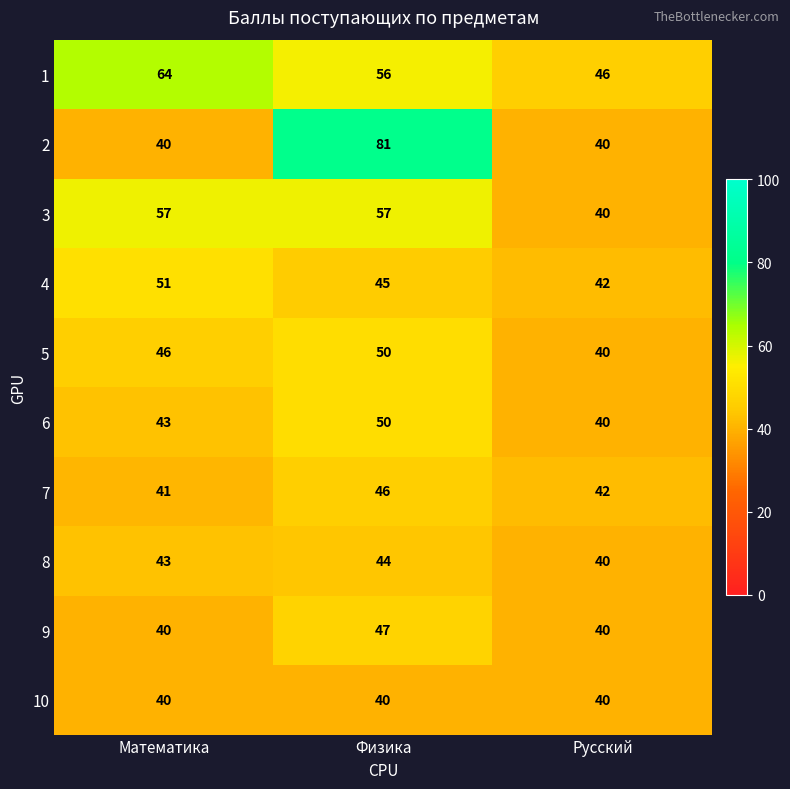

What is the maximum value shown in the chart?

81